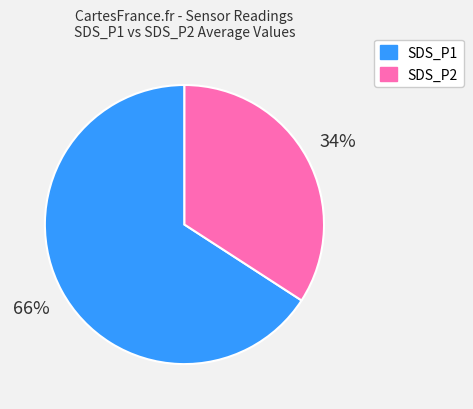

Is it true that SDS_P1 is 79% of the pie?

False